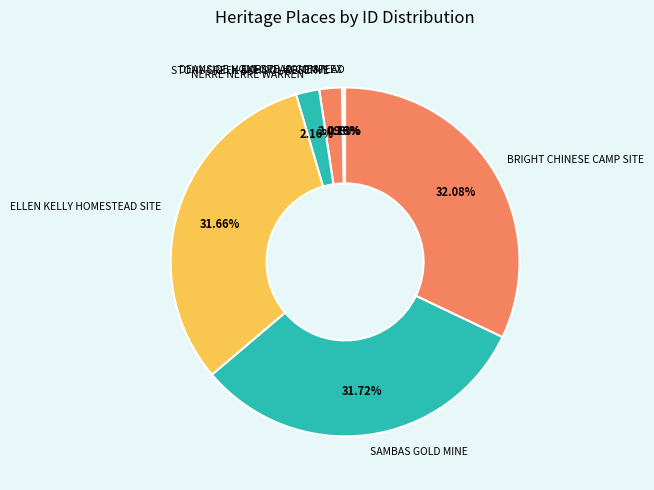

Does any single category account for the majority?

No